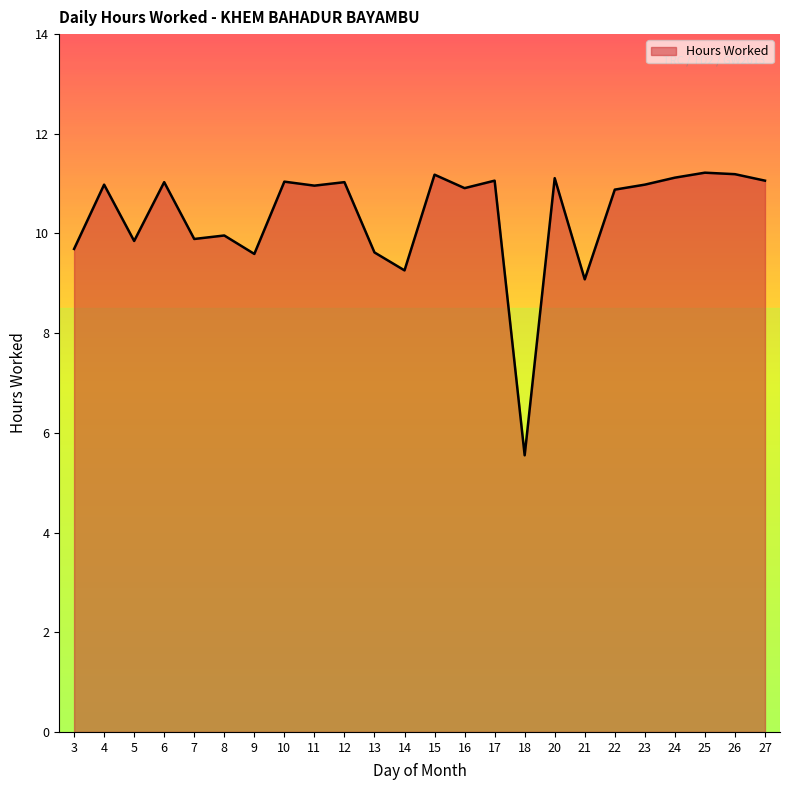

What is the maximum value shown in the chart?

11.2